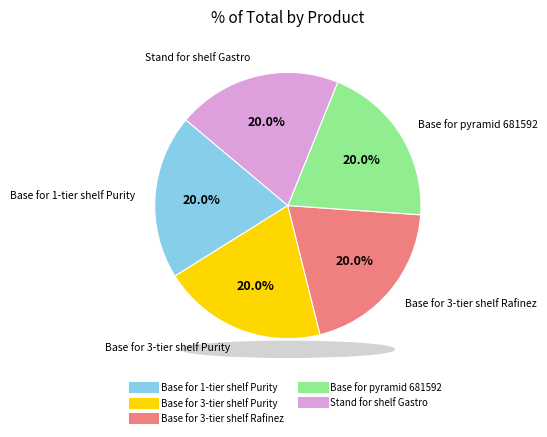

What percentage do Base for pyramid 681592 and Base for 3-tier shelf Purity together represent?

40.0%